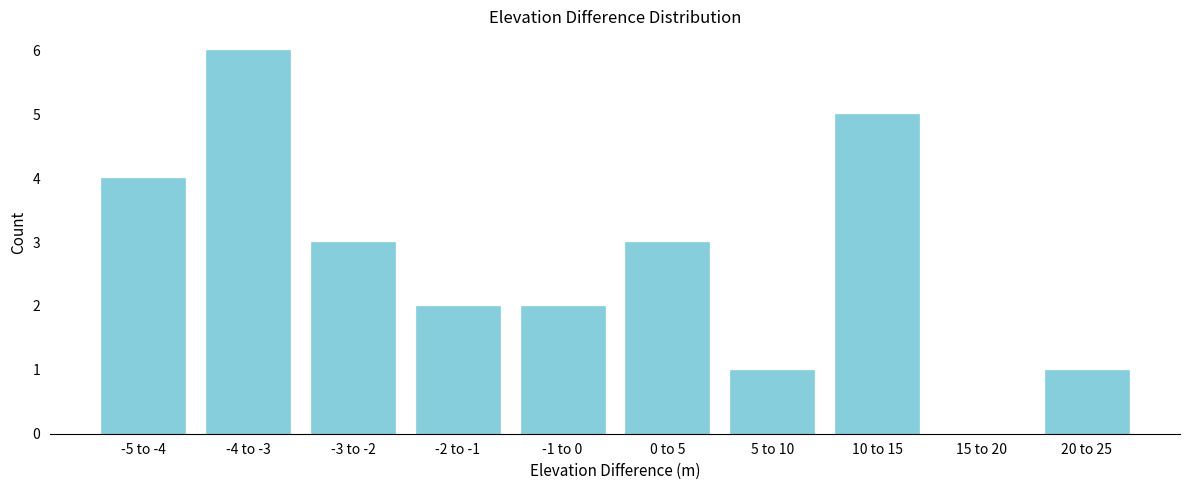

Reading right to left, transcribe all the data shown in this chart.

20 to 25=1	15 to 20=0	10 to 15=5	5 to 10=1	0 to 5=3	-1 to 0=2	-2 to -1=2	-3 to -2=3	-4 to -3=6	-5 to -4=4